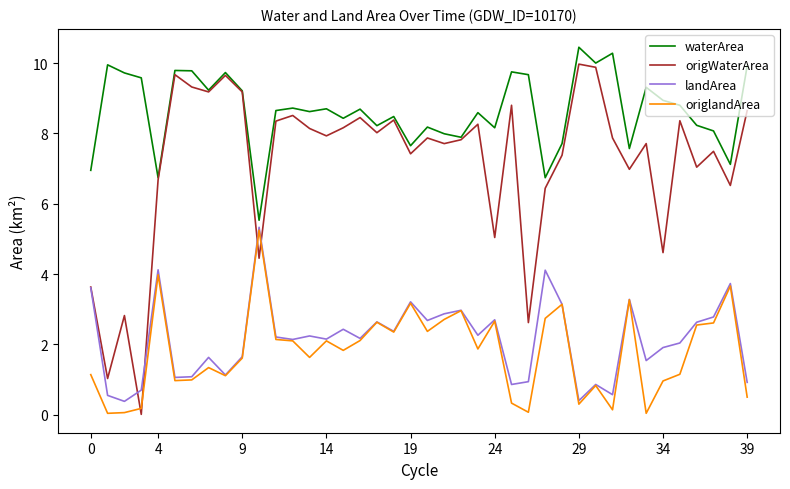

Which series has the largest total across all categories?

waterArea